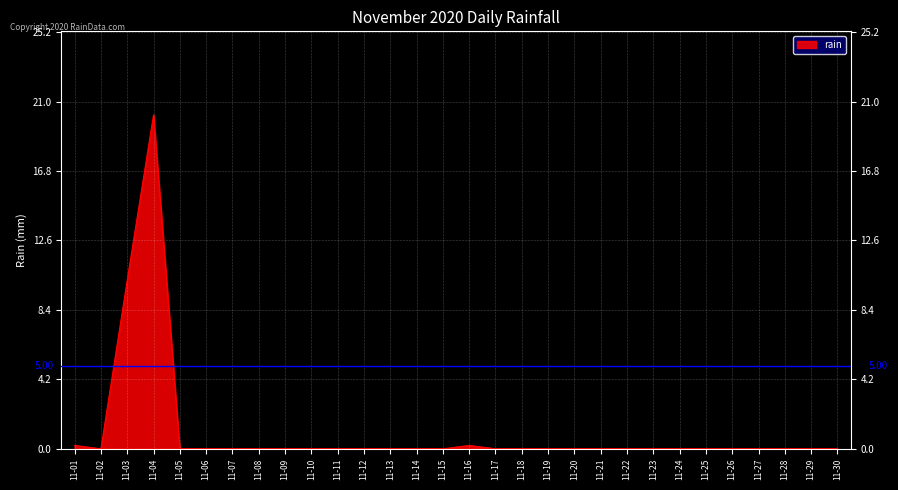

What is the difference between the maximum and minimum values?

20.2